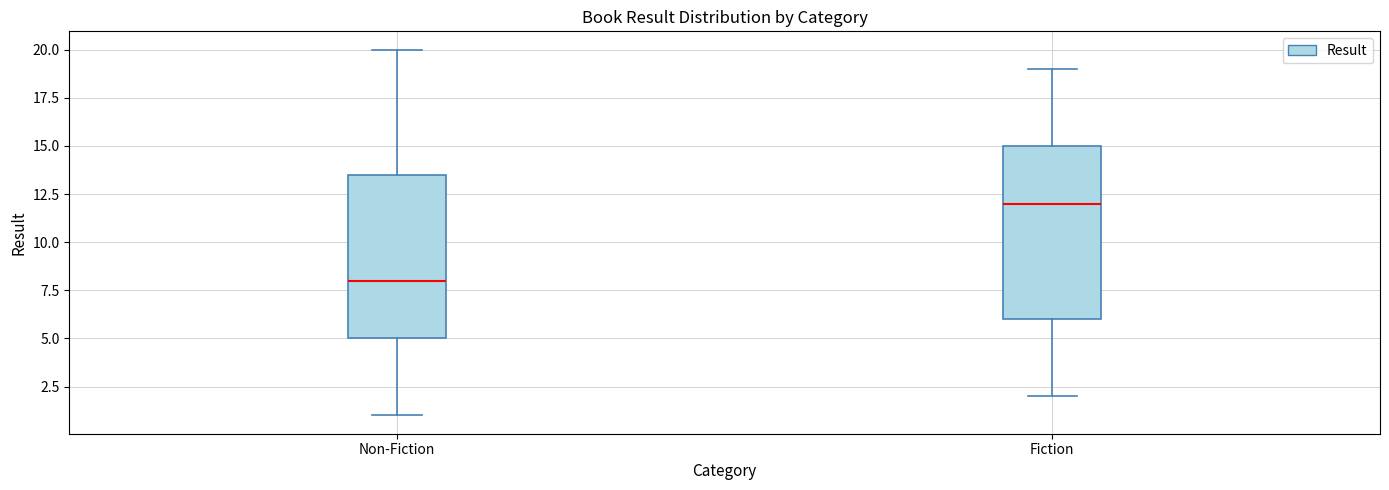

Reading left to right, read every box against the y-axis: the position of its median line, the range the box covers, and the ends of its whiskers. The values are not printed on the chart, so give them approximately, as read against the axis.

Non-Fiction: median 8.0, box 5.0 to 13.5, whiskers 1.0 to 20.0
Fiction: median 12.0, box 6.0 to 15.0, whiskers 2.0 to 19.0